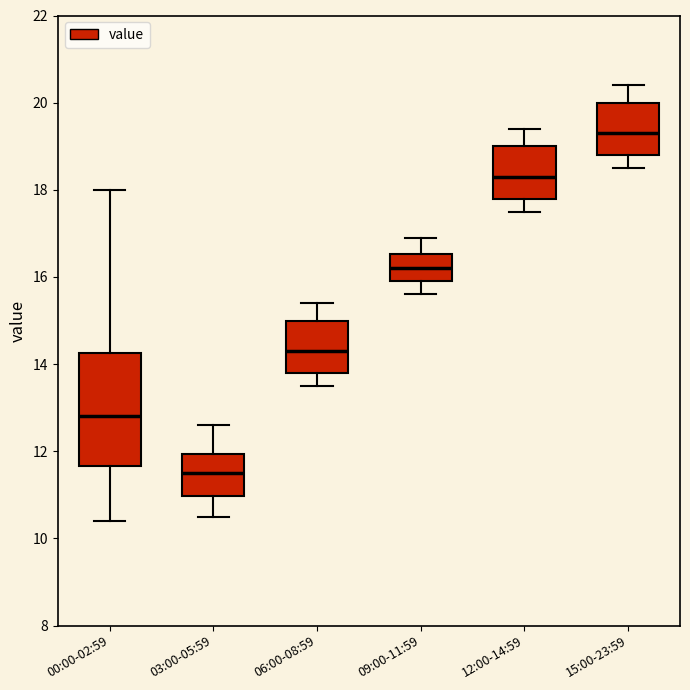

Which box has the highest median line?

15:00-23:59